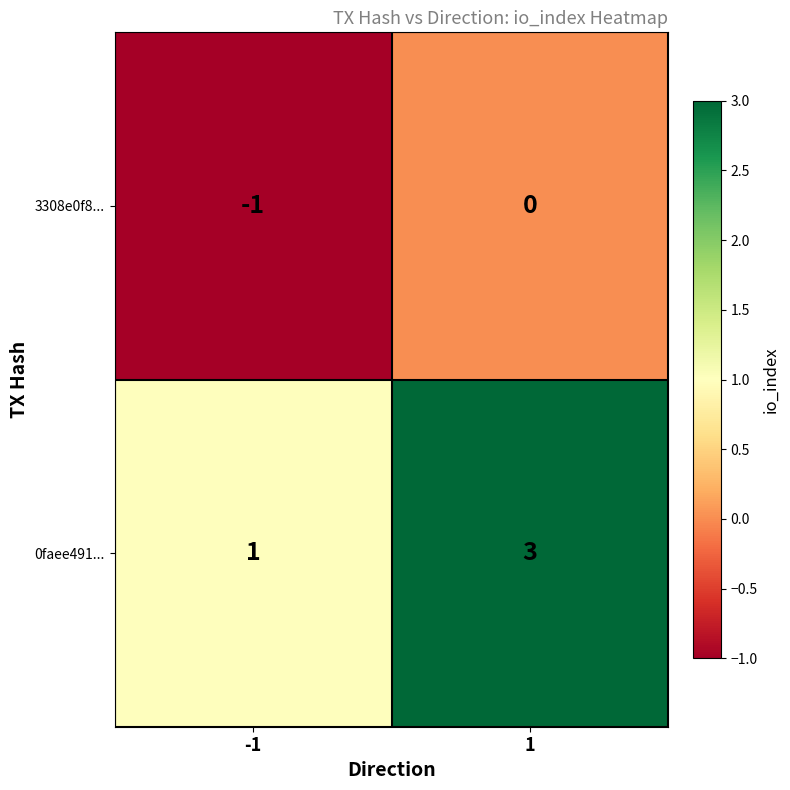

Reading right to left, transcribe all the data shown in this chart.

3308e0f8...: 1=0	-1=-1
0faee491...: 1=3	-1=1